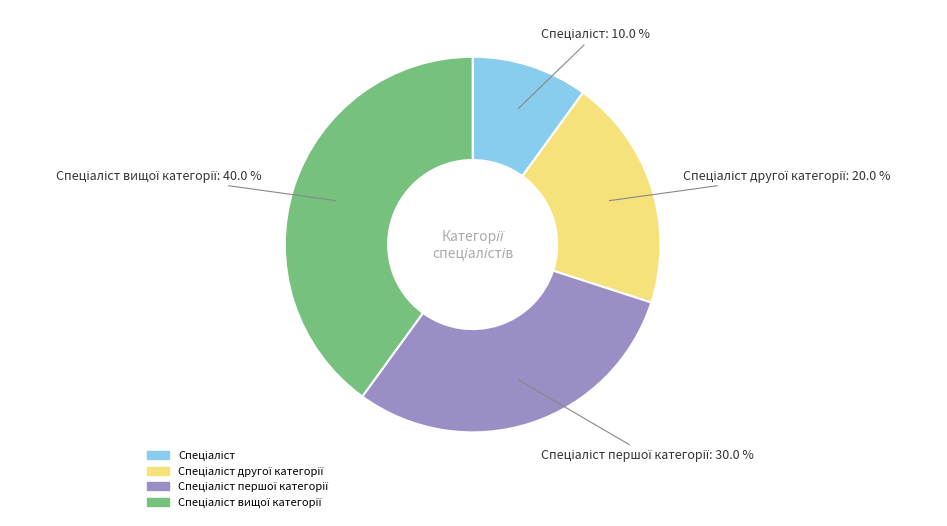

Does any single category account for the majority?

No